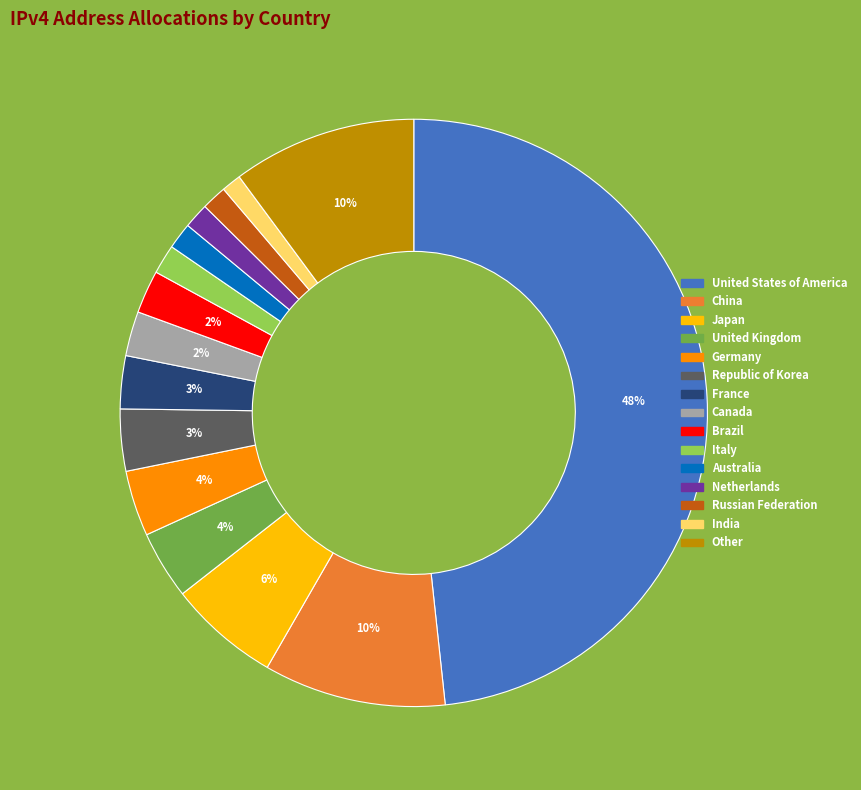

To the nearest percent, what is the average slice percentage?

7%